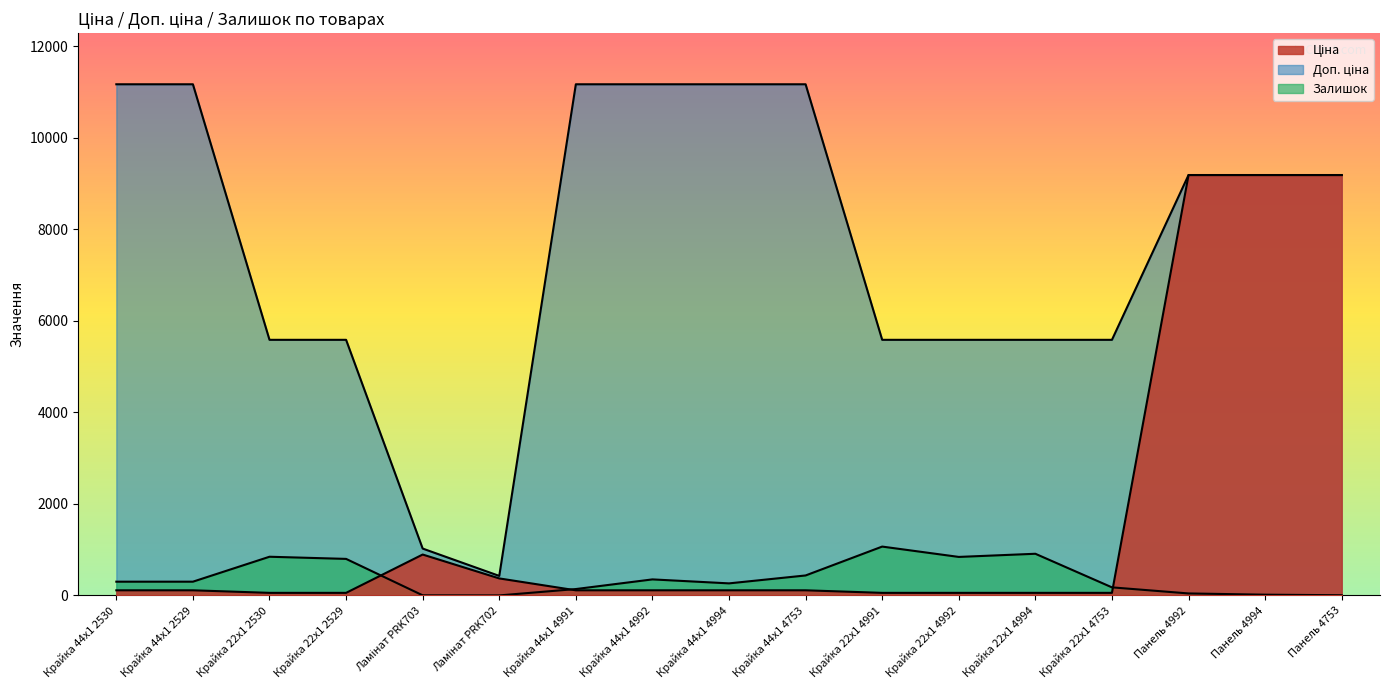

Reading left to right, extract all data points from this chart.

Ціна: 111.7	111.7	55.9	55.9	893.3	371.3	111.7	111.7	111.7	111.7	55.9	55.9	55.9	55.9	9185.9	9185.9	9185.9
Доп. ціна: 11169.0	11169.0	5585.0	5585.0	1023.7	426.0	11169.0	11169.0	11169.0	11169.0	5585.0	5585.0	5585.0	5585.0	9185.9	9185.9	9185.9
Залишок: 300.0	300.0	845.0	798.0	2.0	0.0	139.0	350.0	263.0	436.0	1067.0	841.0	910.0	176.0	43.0	16.0	4.0